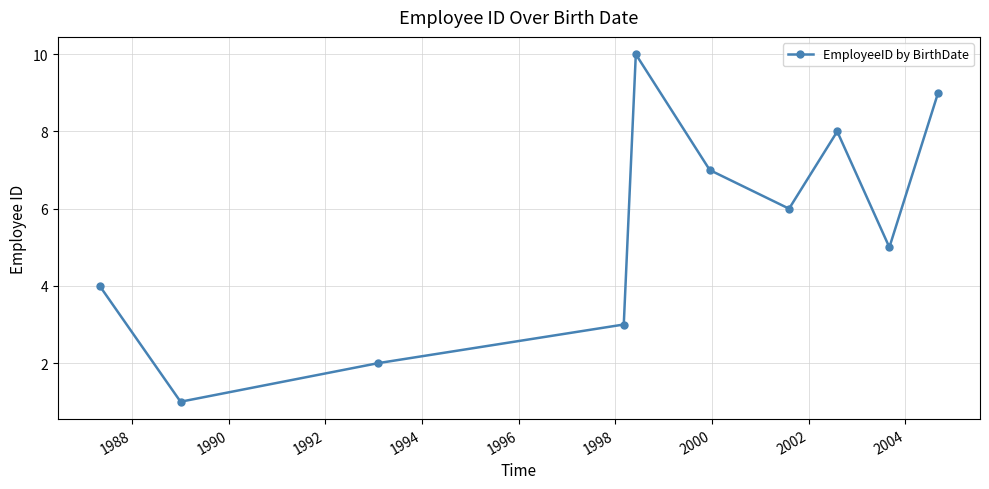

What is the value of the 2nd point from the left?

1